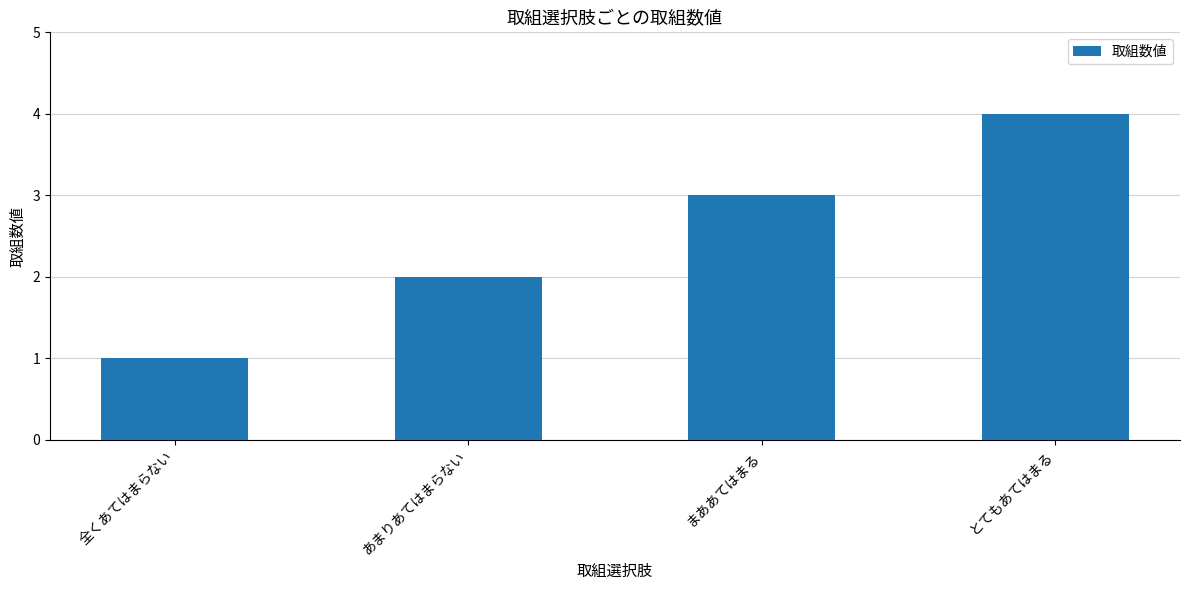

List the labels in order of value, largest first.

とてもあてはまる, まああてはまる, あまりあてはまらない, 全くあてはまらない